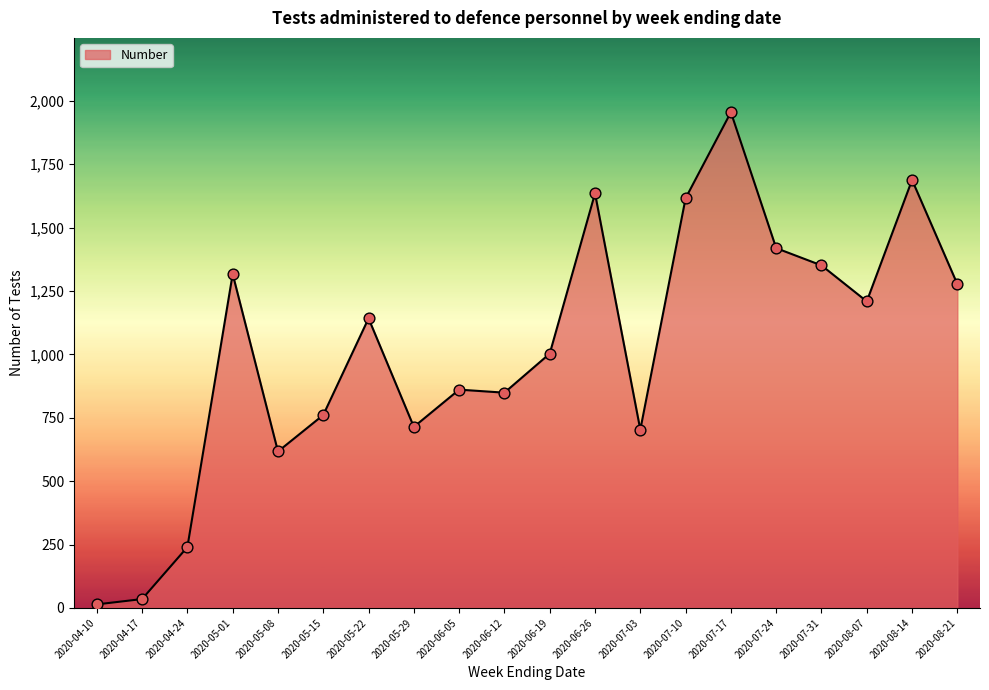

Which has a higher value, 2020-05-22 or 2020-07-10?

2020-07-10